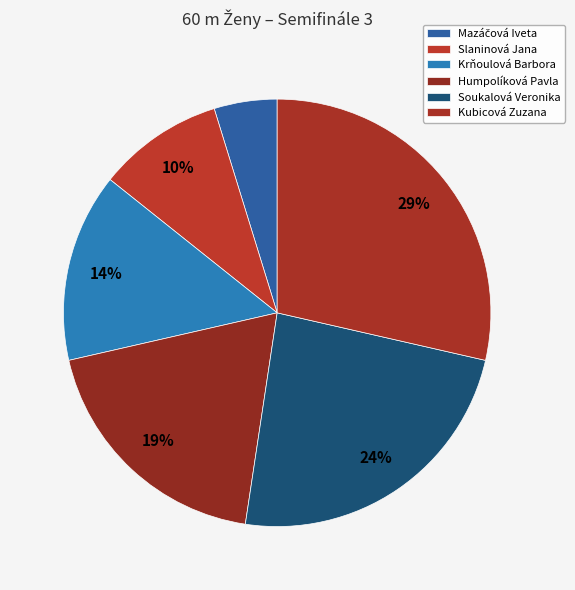

How many segments does this pie chart have?

6